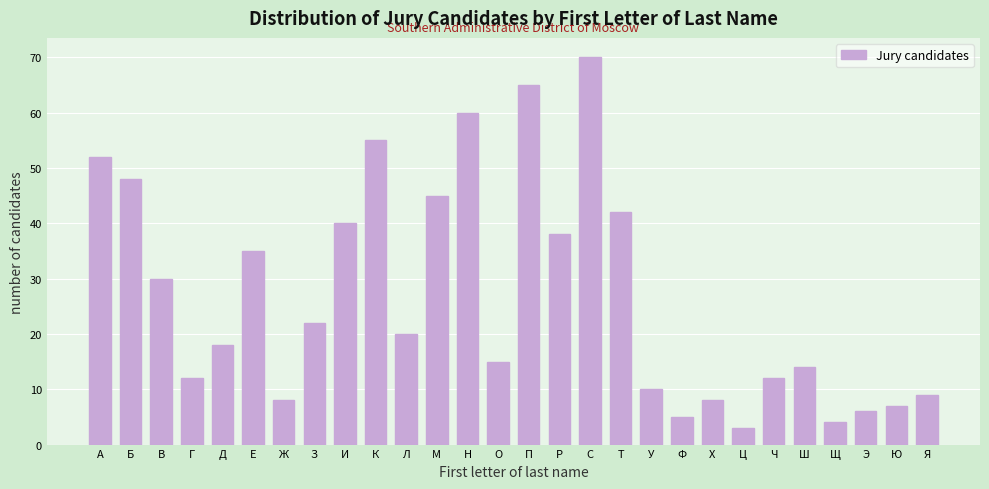

Reading left to right, transcribe all the data shown in this chart.

52	48	30	12	18	35	8	22	40	55	20	45	60	15	65	38	70	42	10	5	8	3	12	14	4	6	7	9